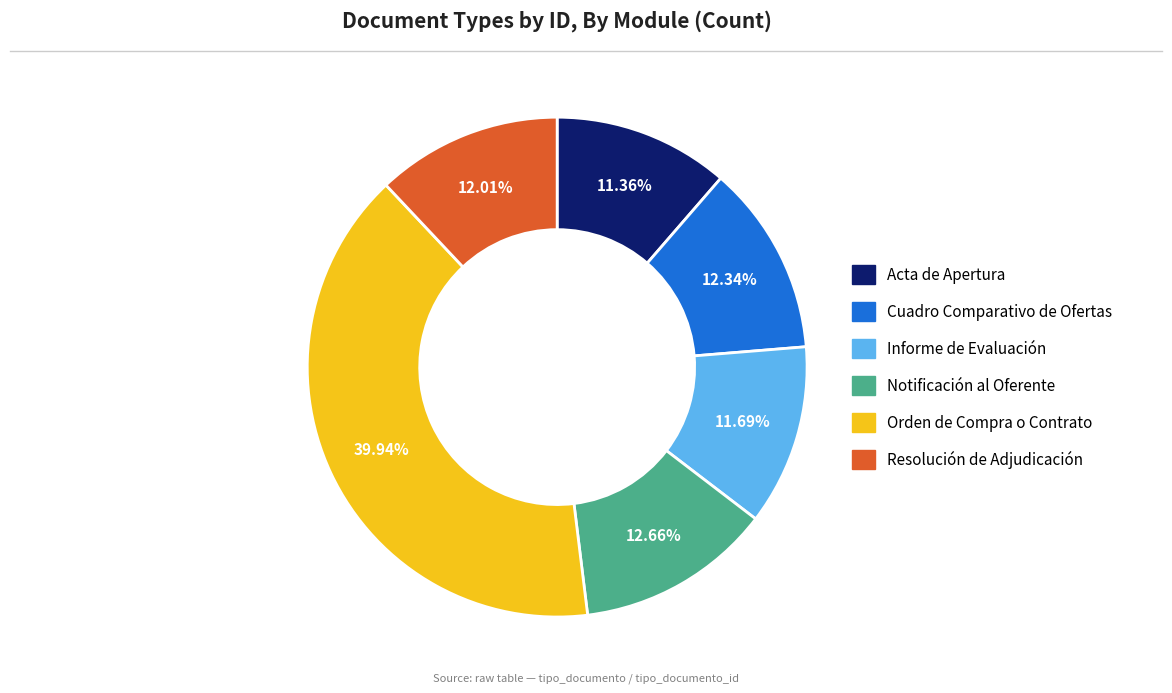

How much of the chart is everything except Resolución de Adjudicación?

88.0%